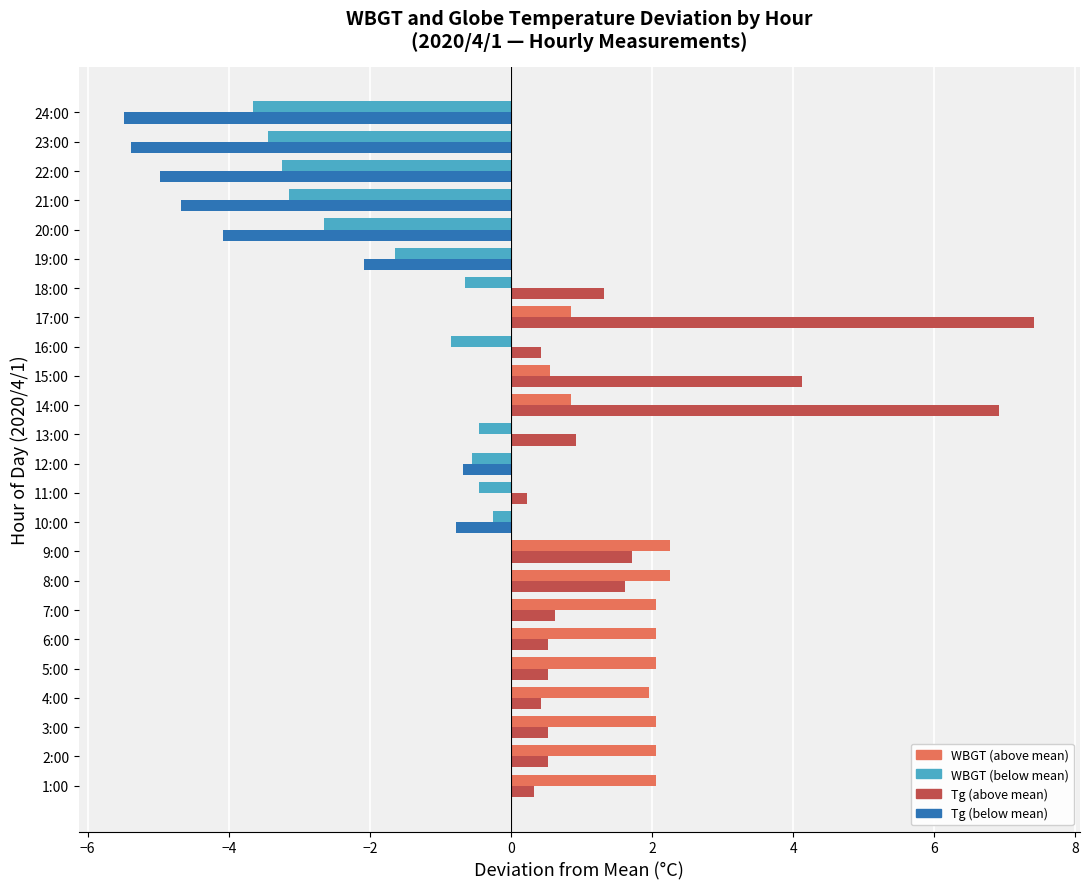

How many distinct data groups are displayed?

2